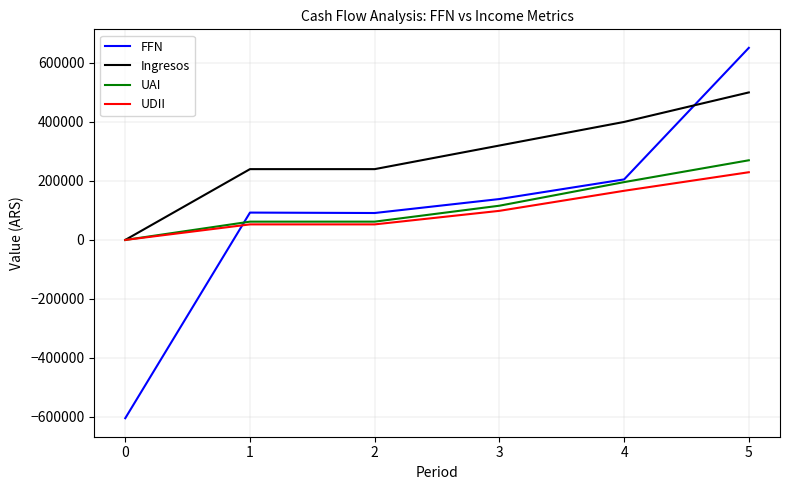

What is the smallest value displayed?

-604250.0